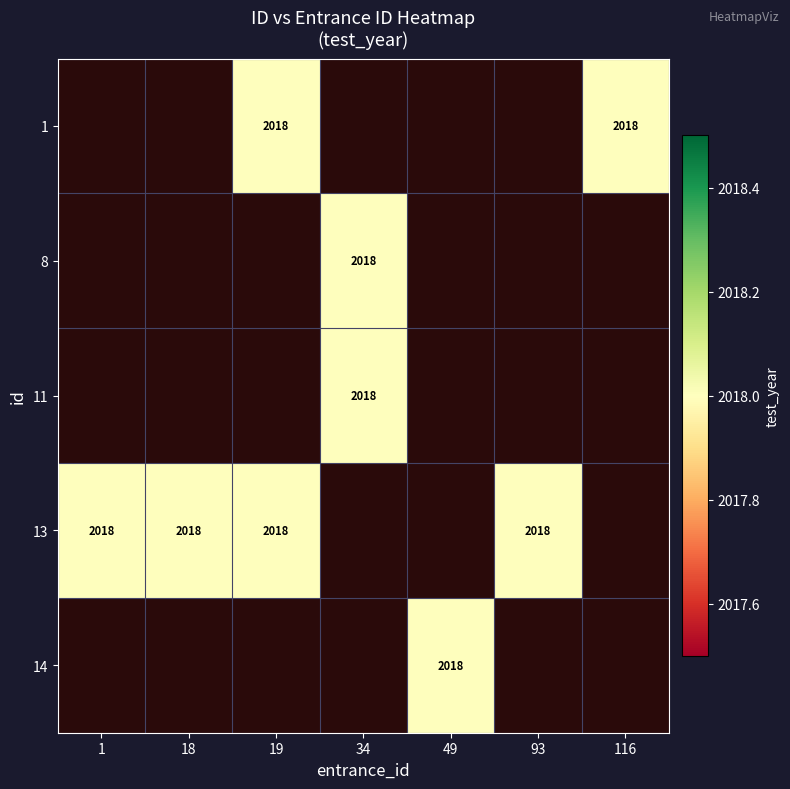

How many data points does each series have?

7